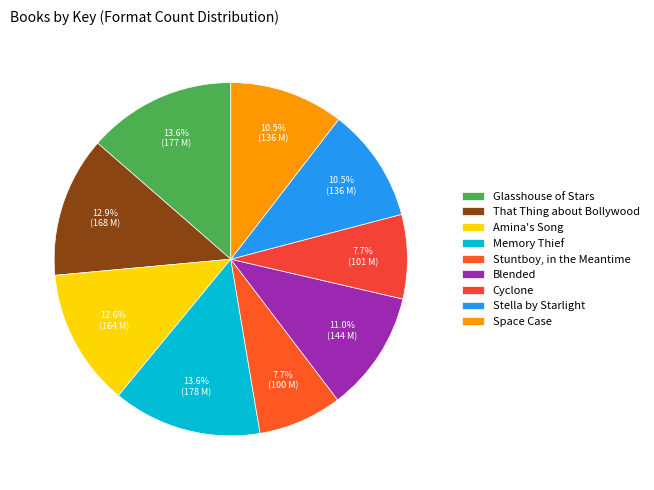

How many slices are in this pie chart?

9